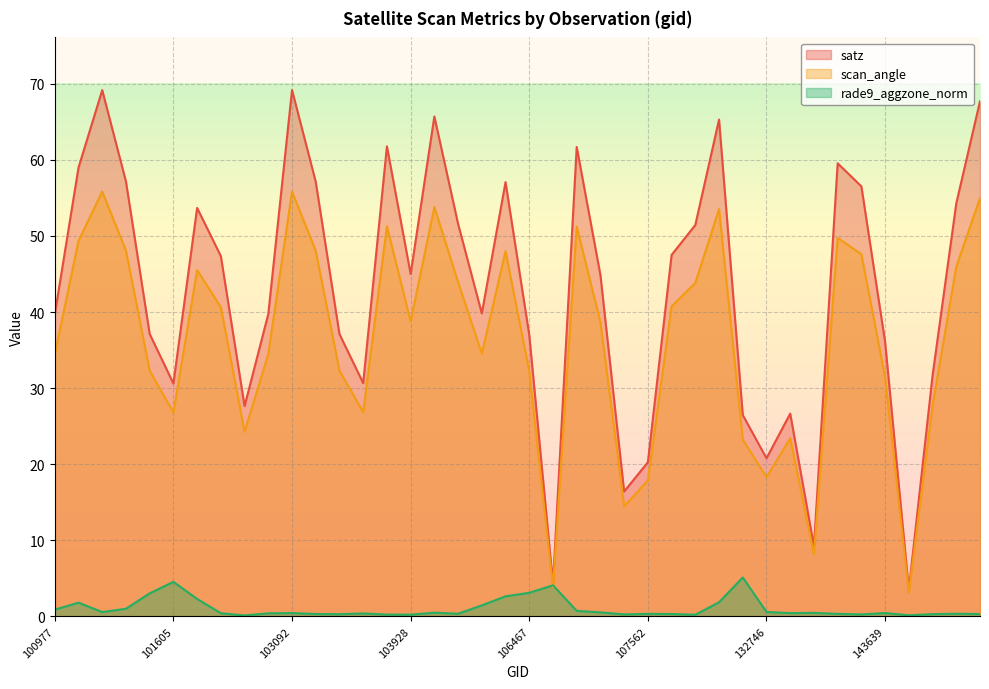

Does the chart display data point markers on the line(s)?

No